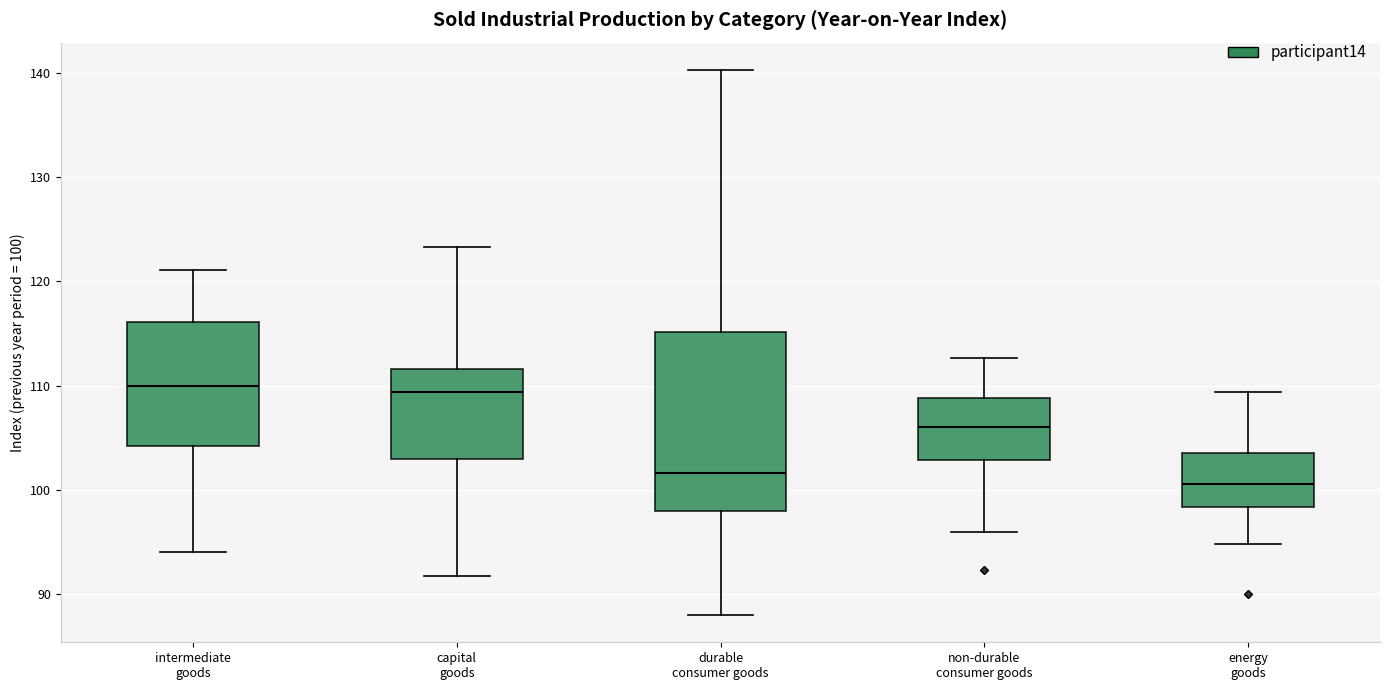

Reading left to right, transcribe this box plot: for each box, give where its median line is, the range the box spans, and where its two whiskers end, as read against the y-axis. The values are not printed on the chart, so give them approximately, as read against the axis.

intermediate goods: median 110, box 104 to 116, whiskers 94 to 121
capital goods: median 109, box 103 to 112, whiskers 92 to 123
durable consumer goods: median 102, box 98 to 115, whiskers 88 to 140
non-durable consumer goods: median 106, box 103 to 109, whiskers 96 to 113
energy goods: median 101, box 98 to 104, whiskers 95 to 109